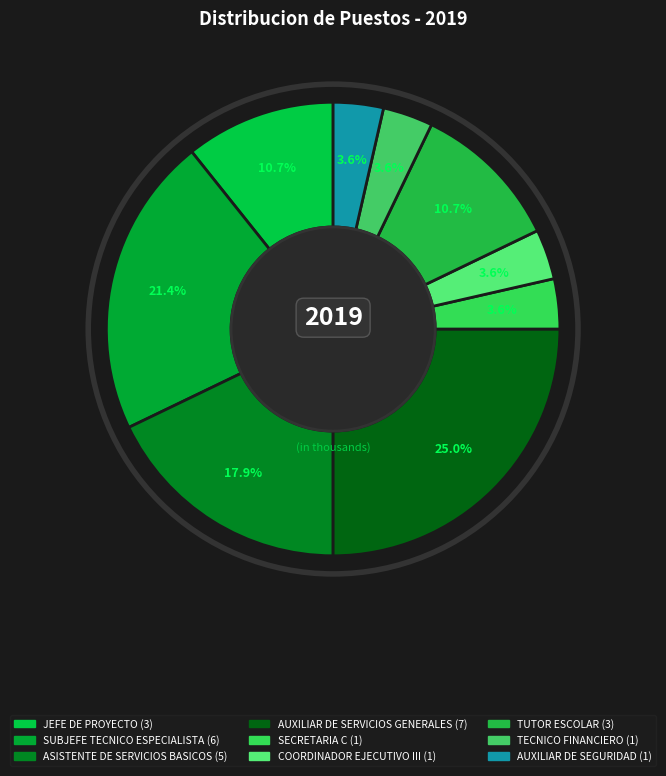

How many segments does this pie chart have?

9